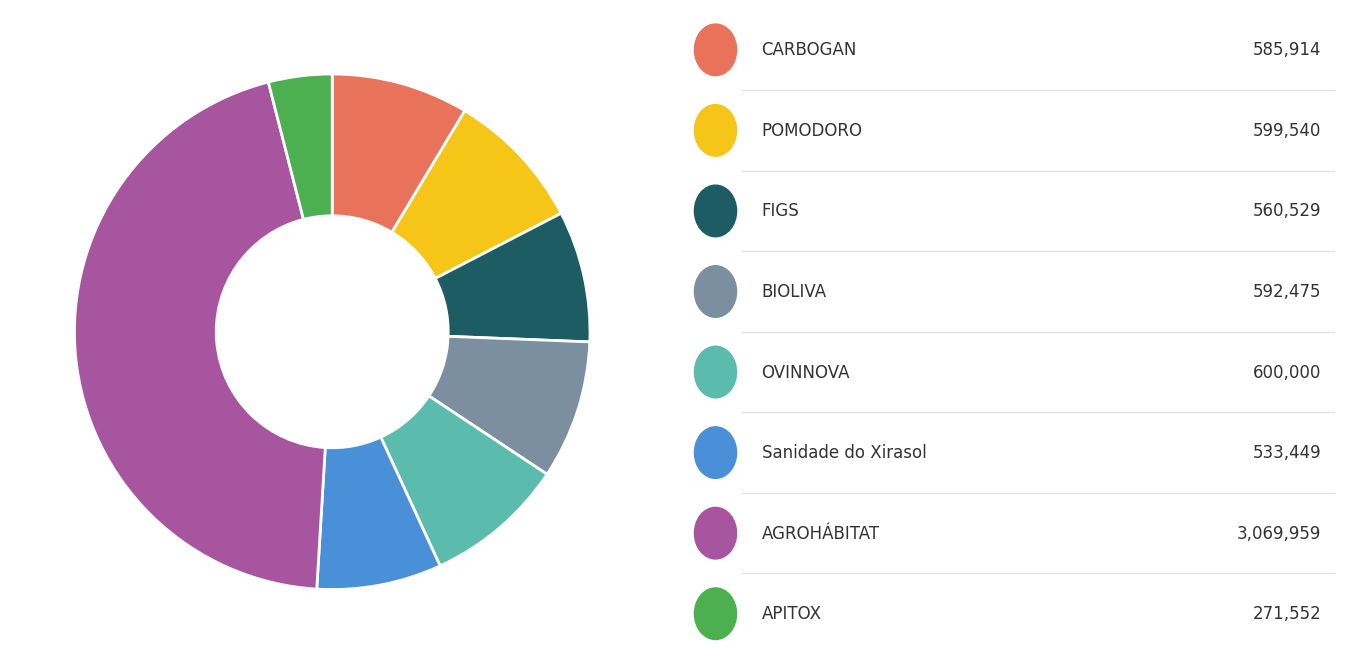

Does any single category account for the majority?

No